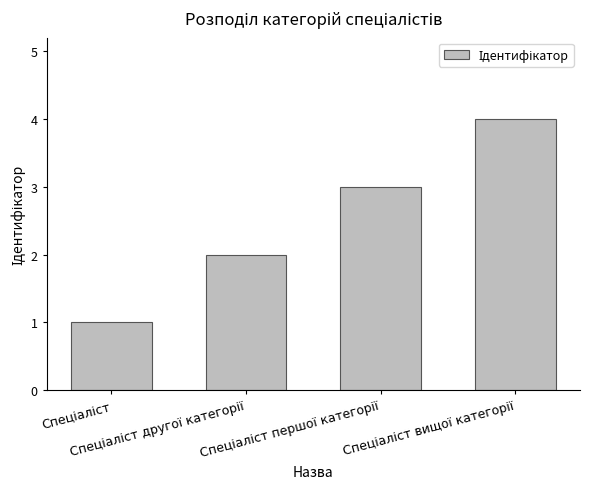

Count the values in the range 2 to 4.

3